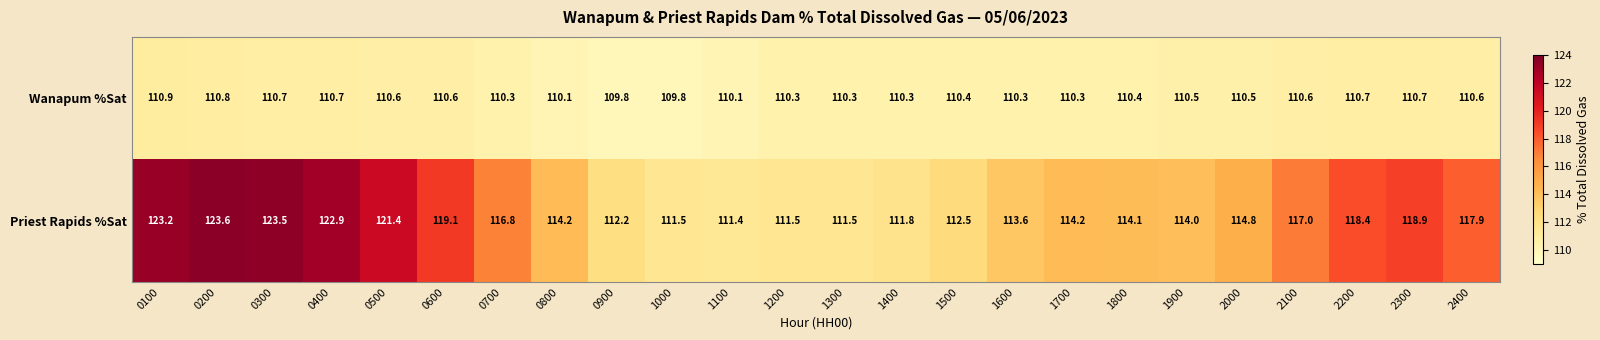

What is the sum of the Wanapum %Sat values at 0600 and 0900?

220.4